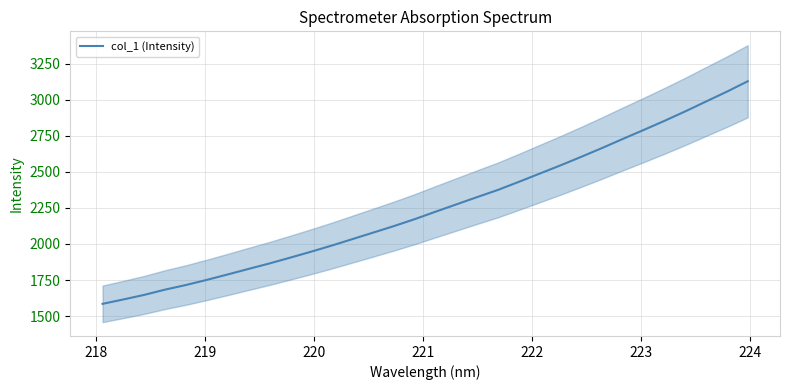

What is the value of the 6th point from the left?

1751.0